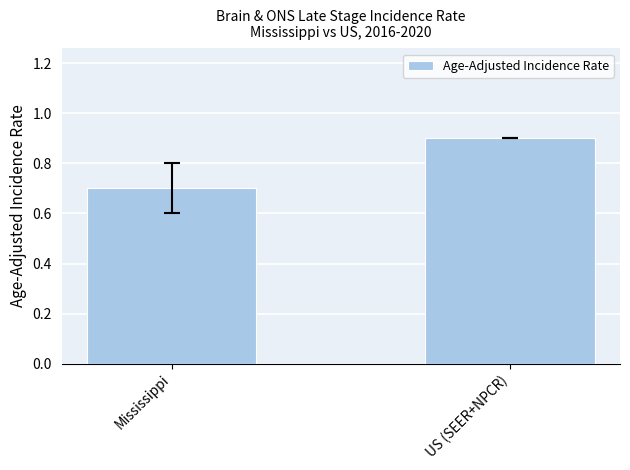

How many bars are there in total?

2